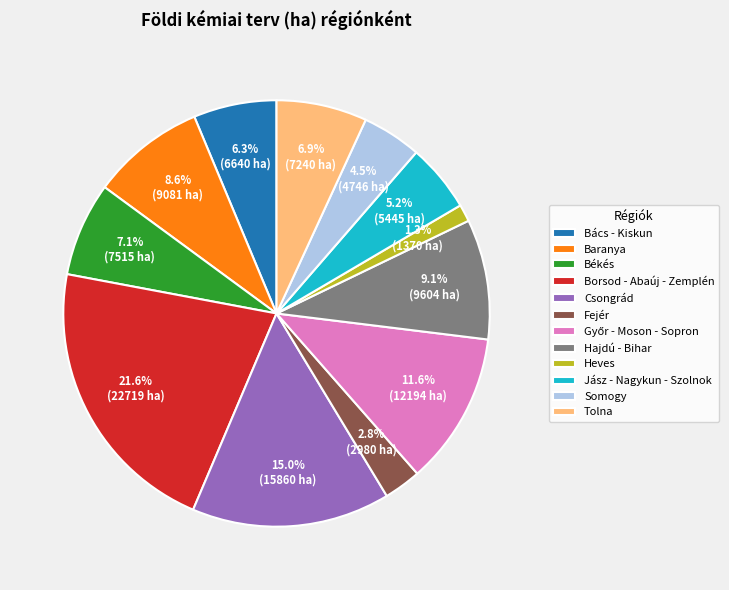

To the nearest percent, what is the combined percentage of Tolna and Heves?

8%